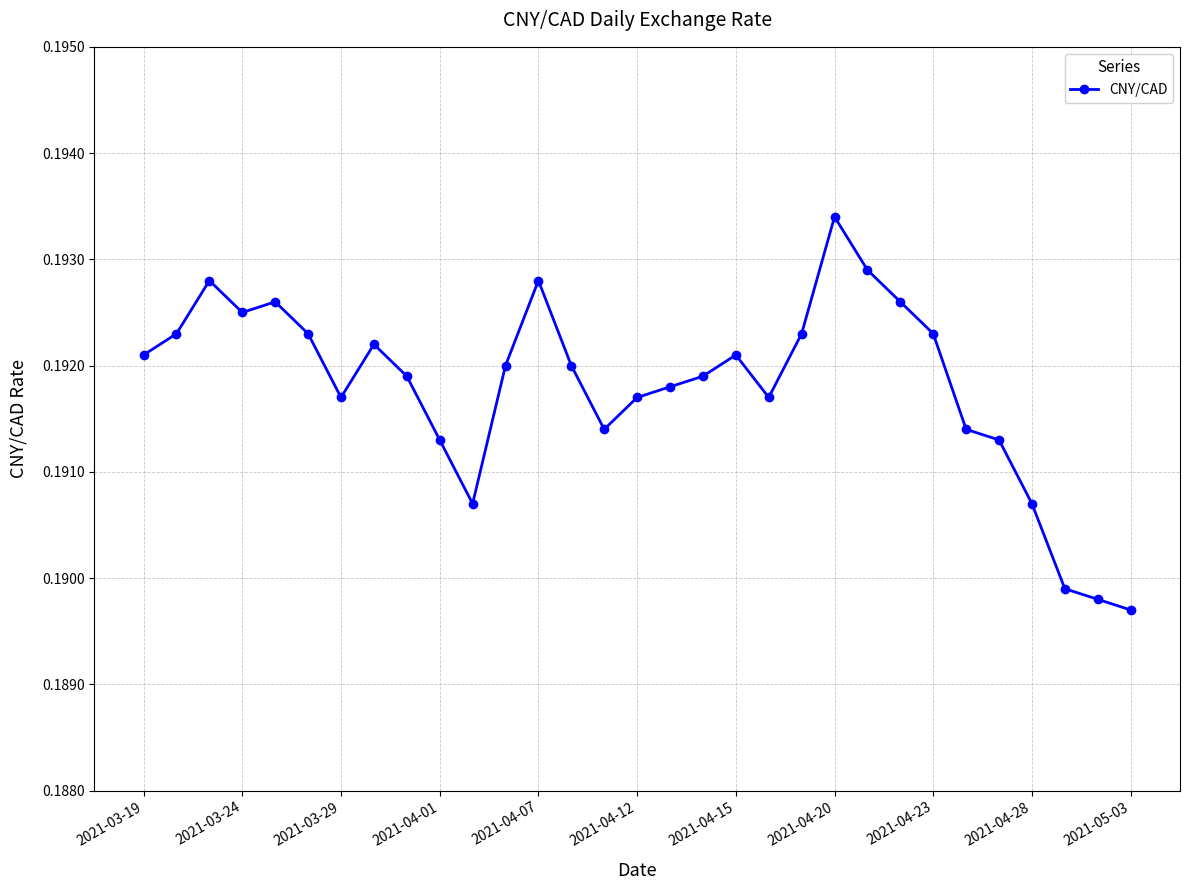

What is the sum of all values?

5.9